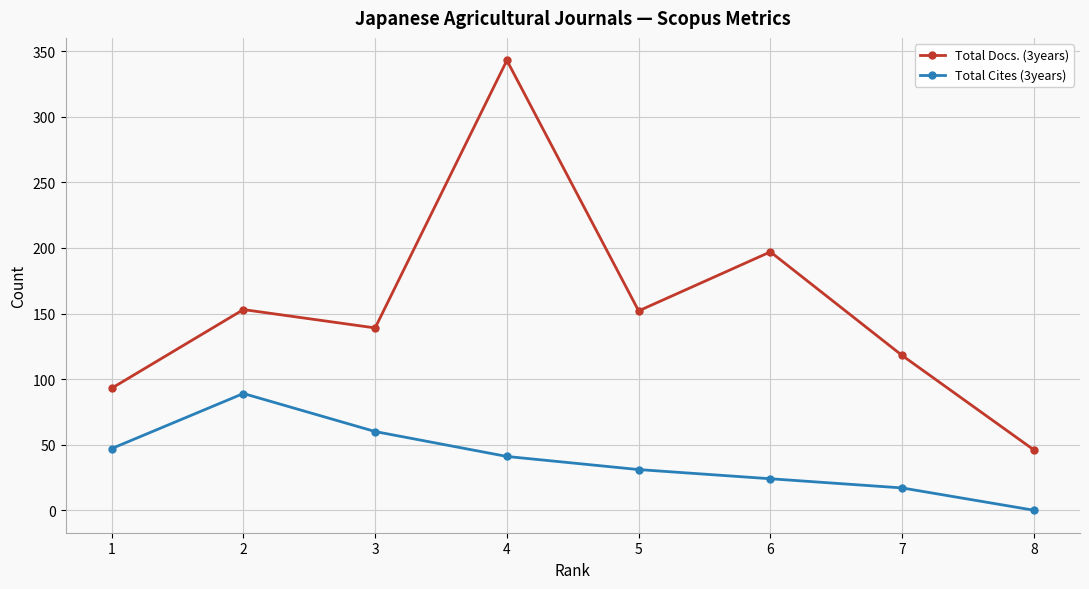

Is the value of Total Cites (3years) at 2 greater than the value of Total Docs. (3years) at 4?

No